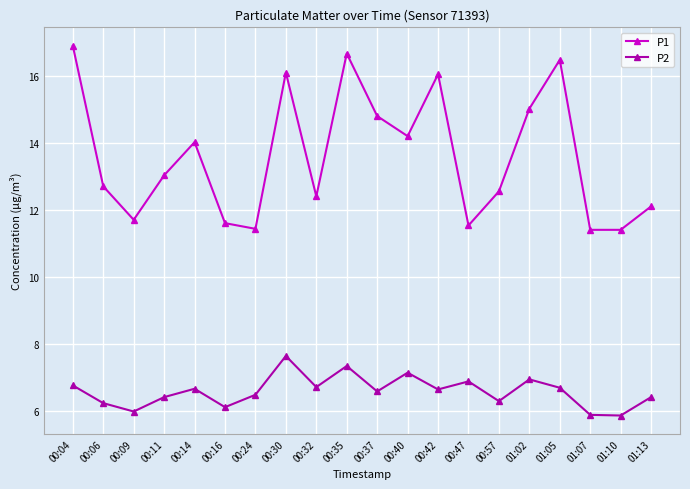

The value of P1 at 00:06 is 20.1. True or false?

False